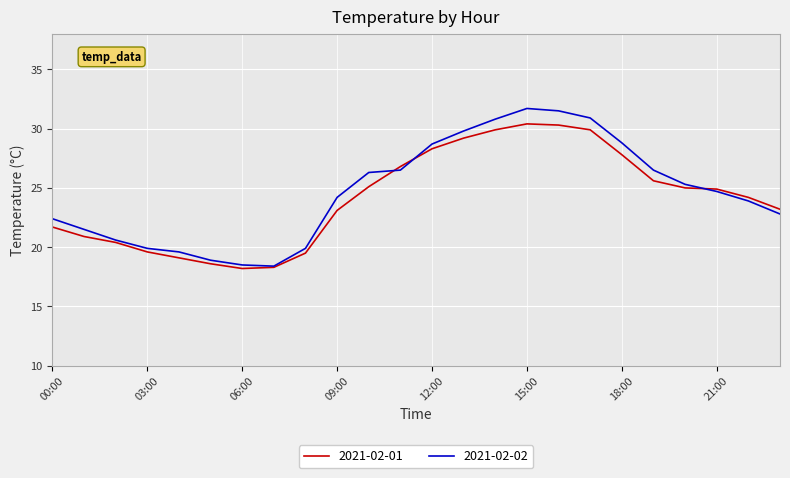

Which series has the largest range (max minus min)?

2021-02-02